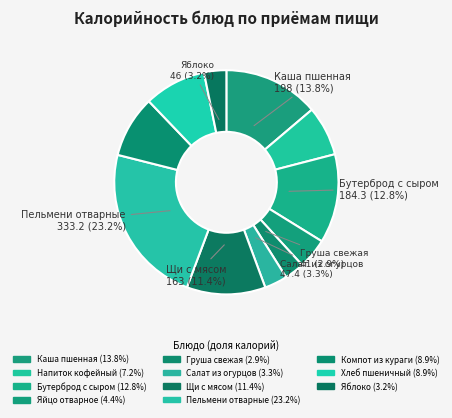

Which slice is the smallest?

Груша свежая